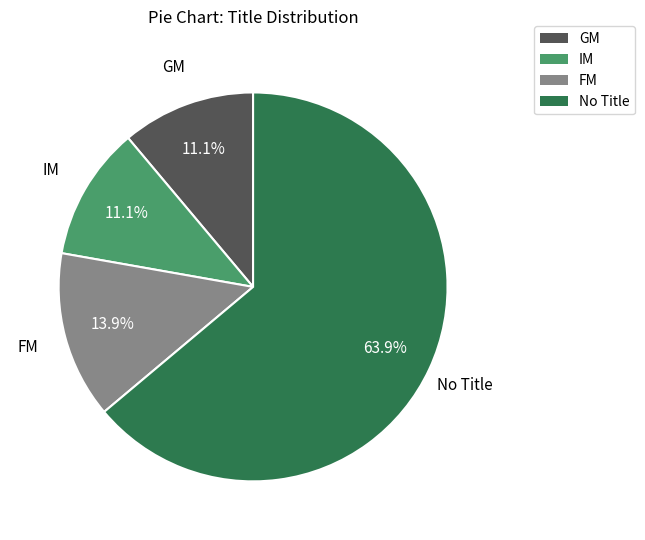

Is there any slice that represents more than half of the pie?

Yes